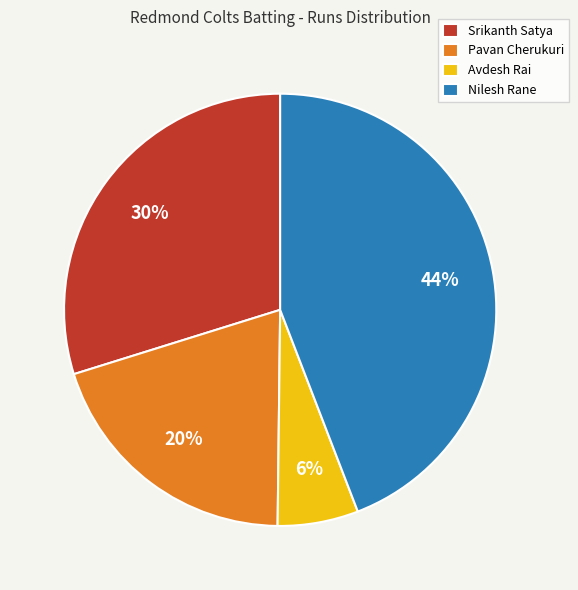

To the nearest percent, what percentage of the pie is Srikanth Satya?

30%